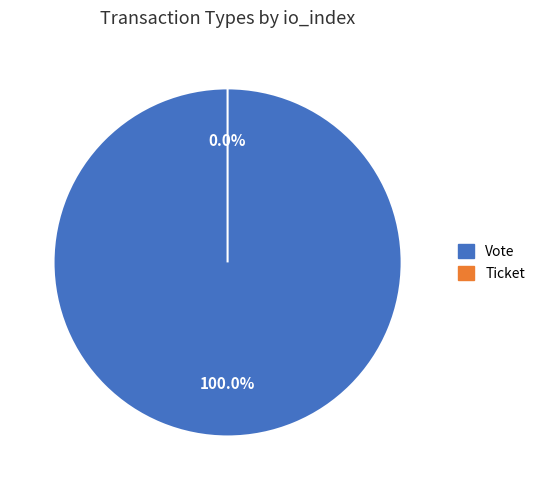

How many slices are in this pie chart?

2